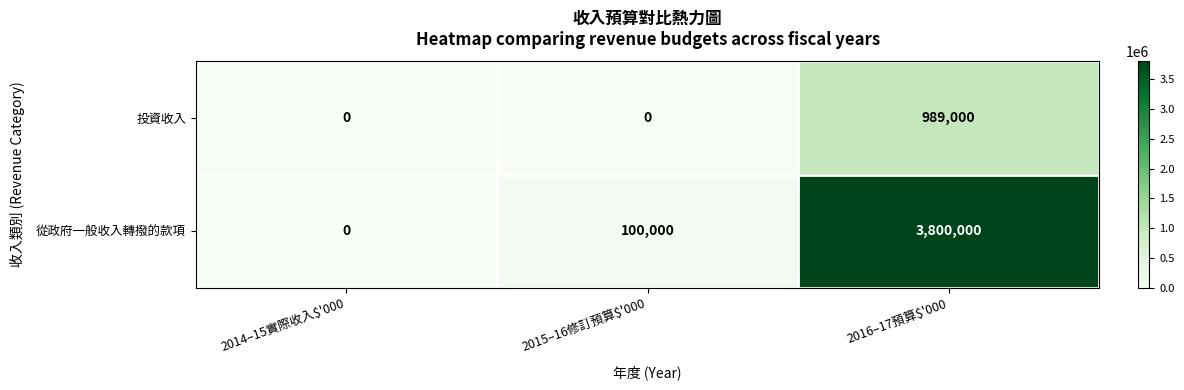

Which series has the largest total across all categories?

從政府一般收入轉撥的款項